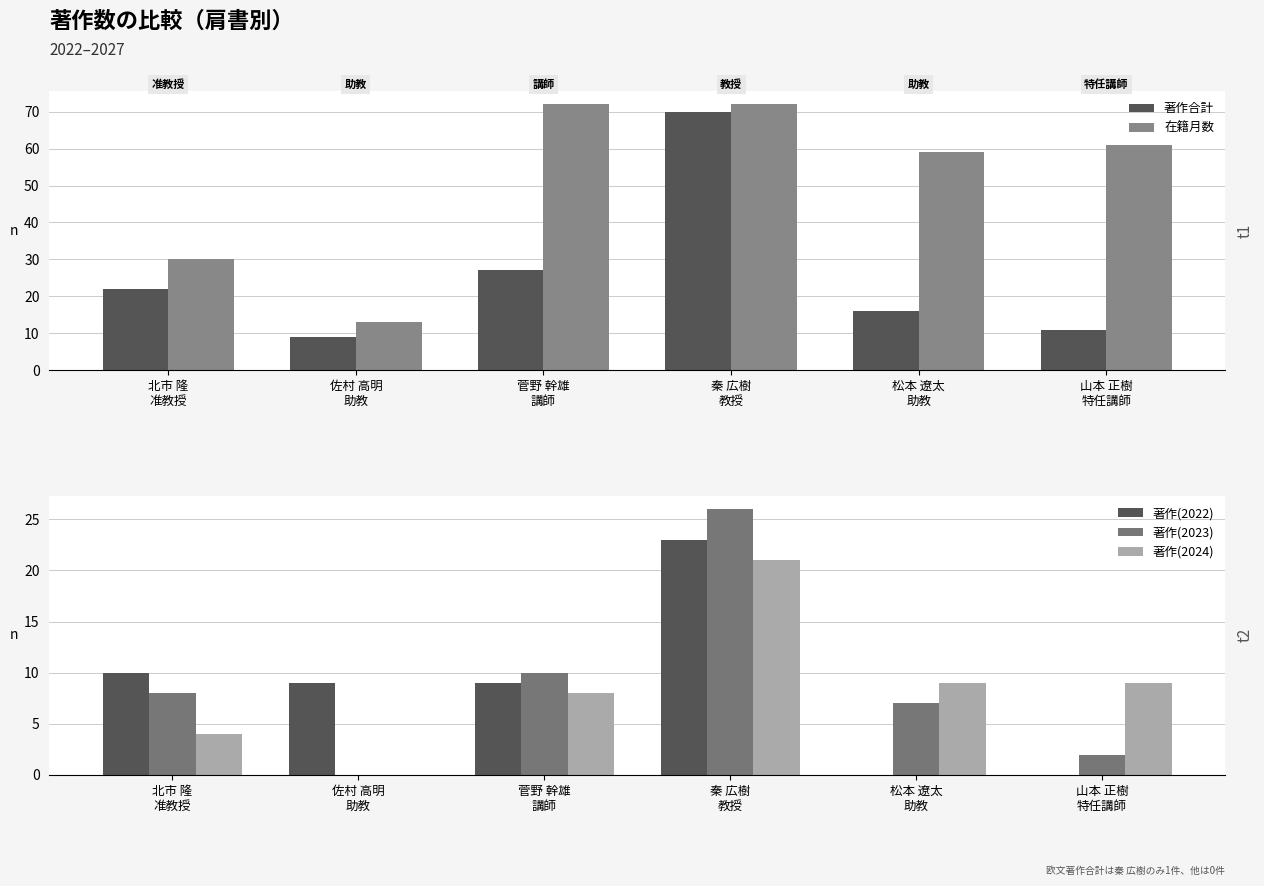

Reading left to right, list all the values displayed in this chart.

著作合計: 北市 隆
准教授=22	佐村 高明
助教=9	菅野 幹雄
講師=27	秦 広樹
教授=70	松本 遼太
助教=16	山本 正樹
特任講師=11
在籍月数: 北市 隆
准教授=30	佐村 高明
助教=13	菅野 幹雄
講師=72	秦 広樹
教授=72	松本 遼太
助教=59	山本 正樹
特任講師=61
著作(2022): 北市 隆
准教授=10	佐村 高明
助教=9	菅野 幹雄
講師=9	秦 広樹
教授=23	松本 遼太
助教=0	山本 正樹
特任講師=0
著作(2023): 北市 隆
准教授=8	佐村 高明
助教=0	菅野 幹雄
講師=10	秦 広樹
教授=26	松本 遼太
助教=7	山本 正樹
特任講師=2
著作(2024): 北市 隆
准教授=4	佐村 高明
助教=0	菅野 幹雄
講師=8	秦 広樹
教授=21	松本 遼太
助教=9	山本 正樹
特任講師=9